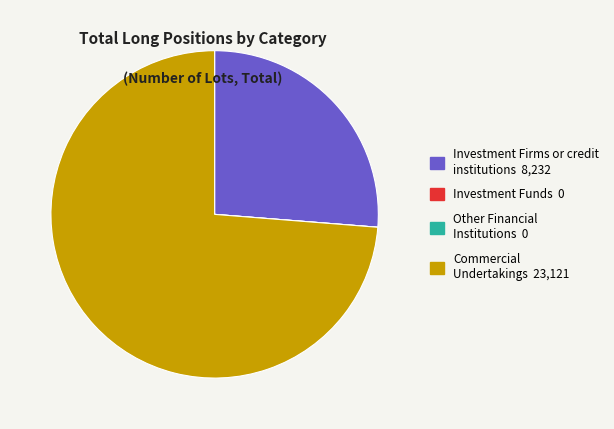

Is there a majority slice in this chart?

Yes